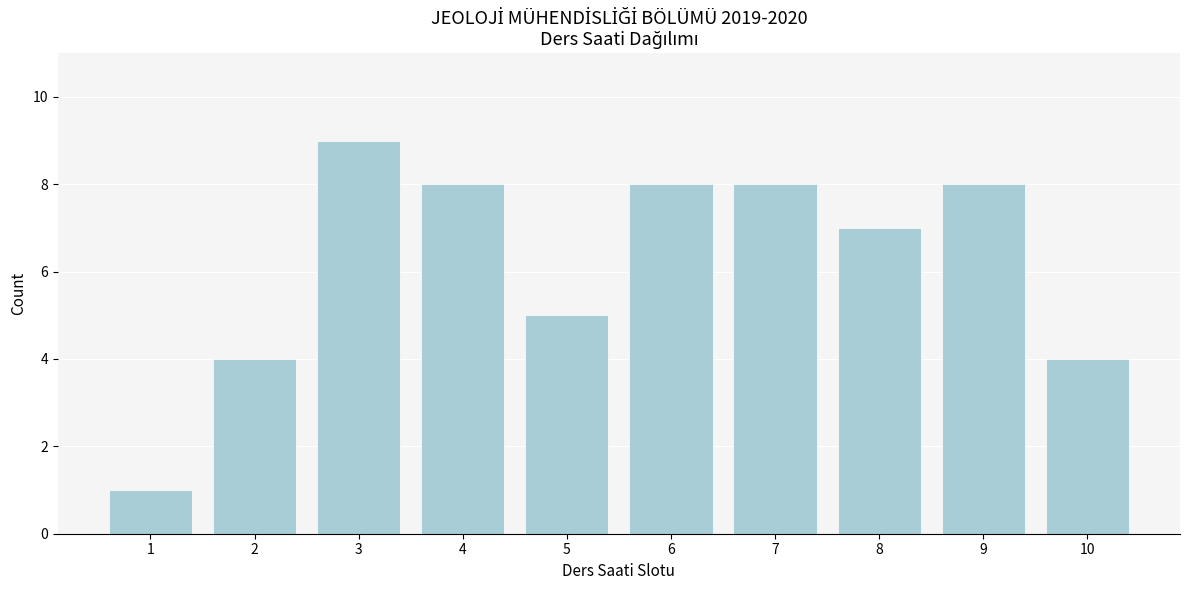

Reading left to right, transcribe all the data shown in this chart.

1=1	2=4	3=9	4=8	5=5	6=8	7=8	8=7	9=8	10=4